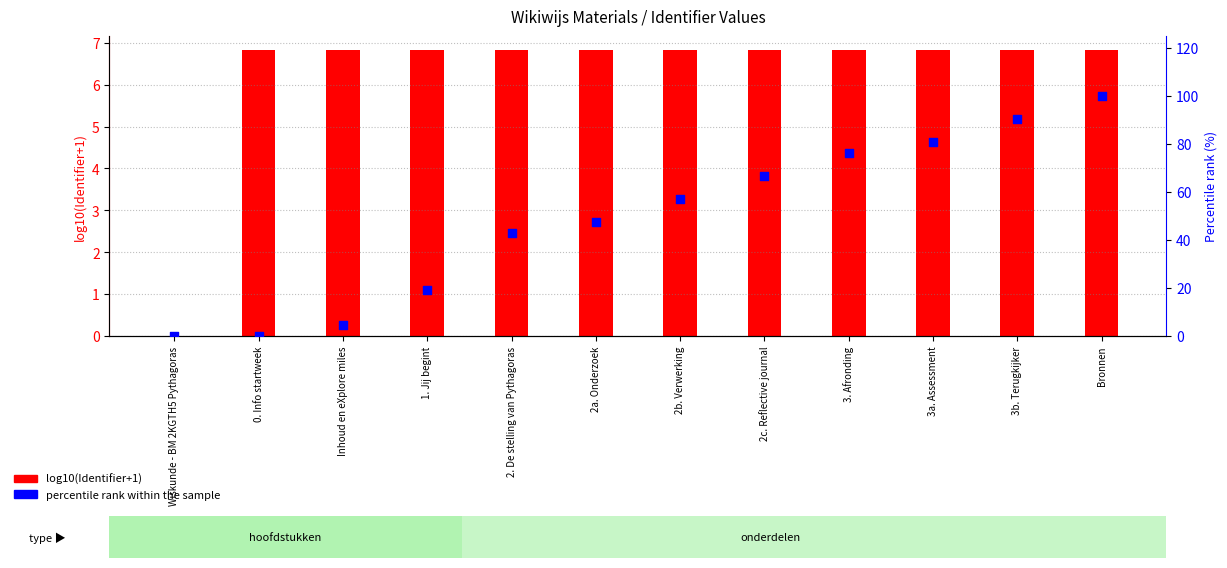

Which series has the largest Y range (max minus min)?

percentile rank within the sample